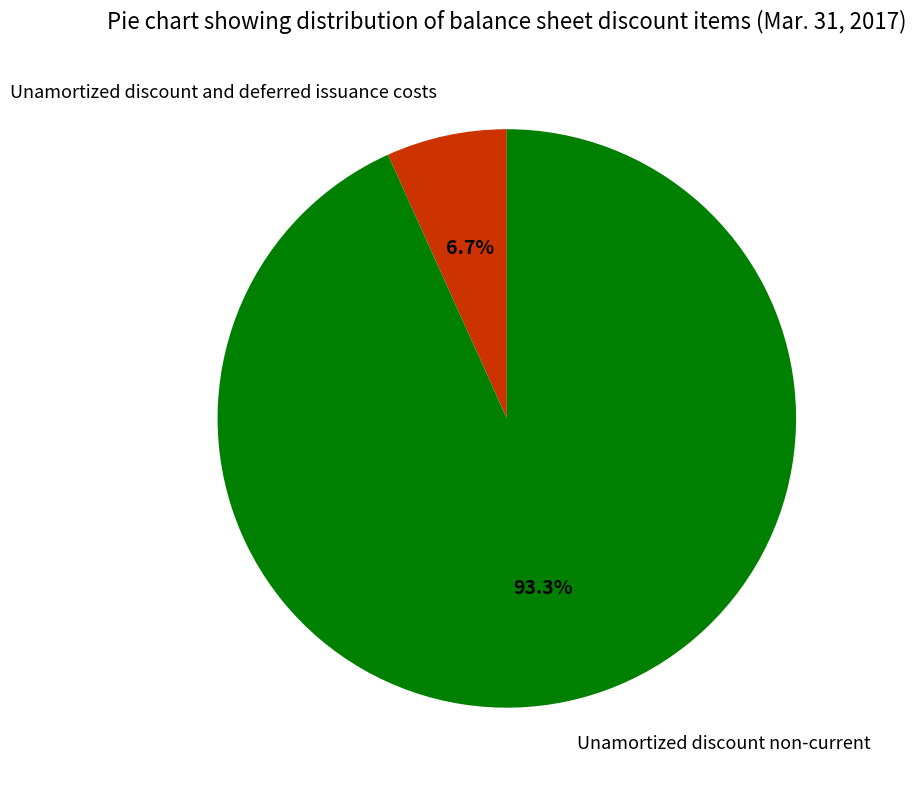

Does any single category account for the majority?

Yes